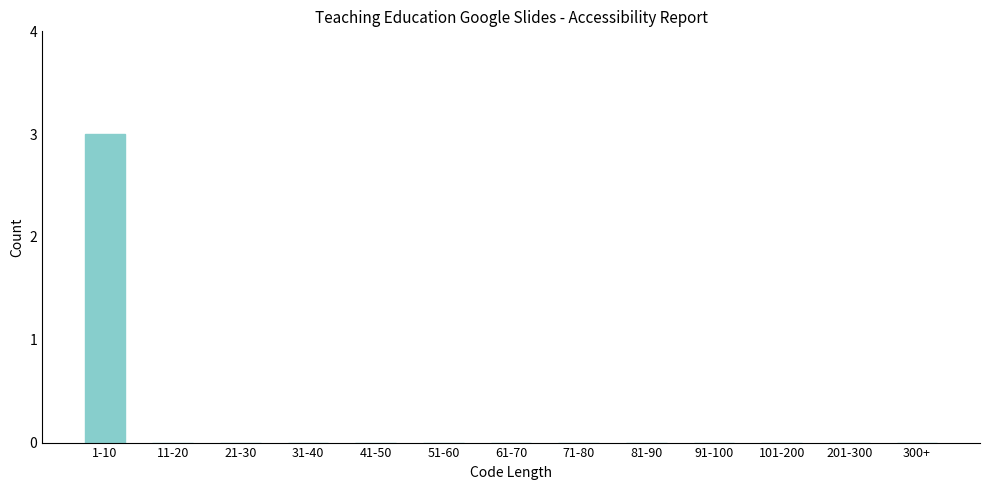

Reading left to right, what are all the values shown in this chart?

1-10=3	11-20=0	21-30=0	31-40=0	41-50=0	51-60=0	61-70=0	71-80=0	81-90=0	91-100=0	101-200=0	201-300=0	300+=0